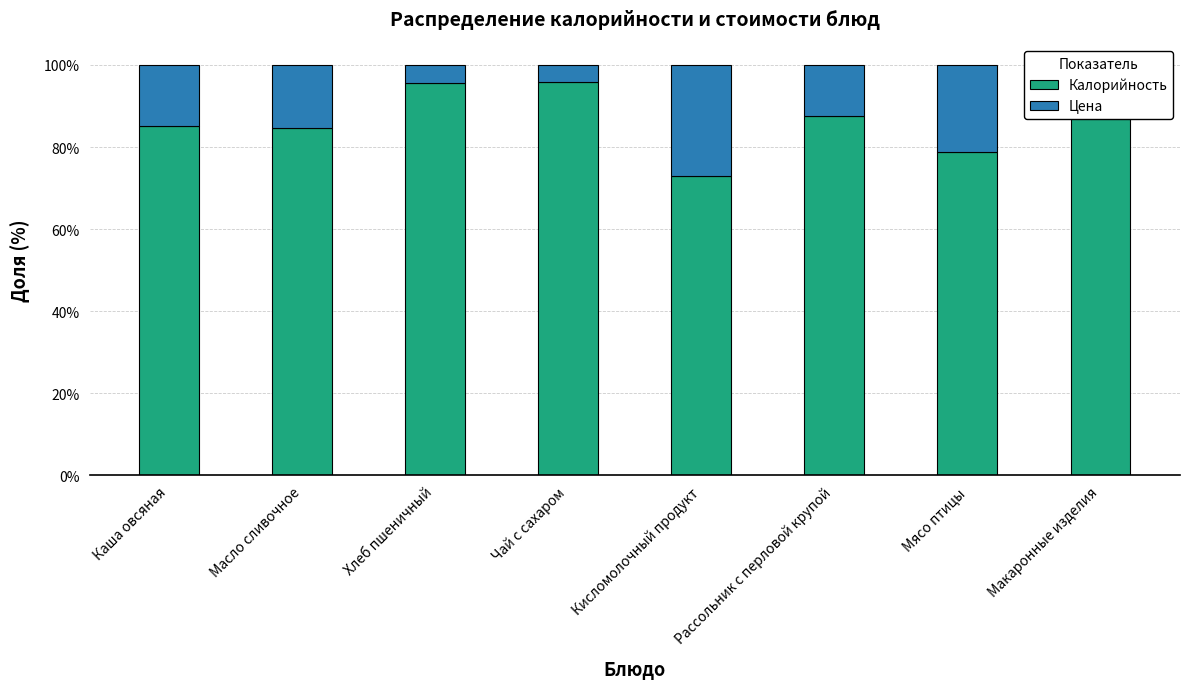

What is the minimum value for Калорийность?

73.0